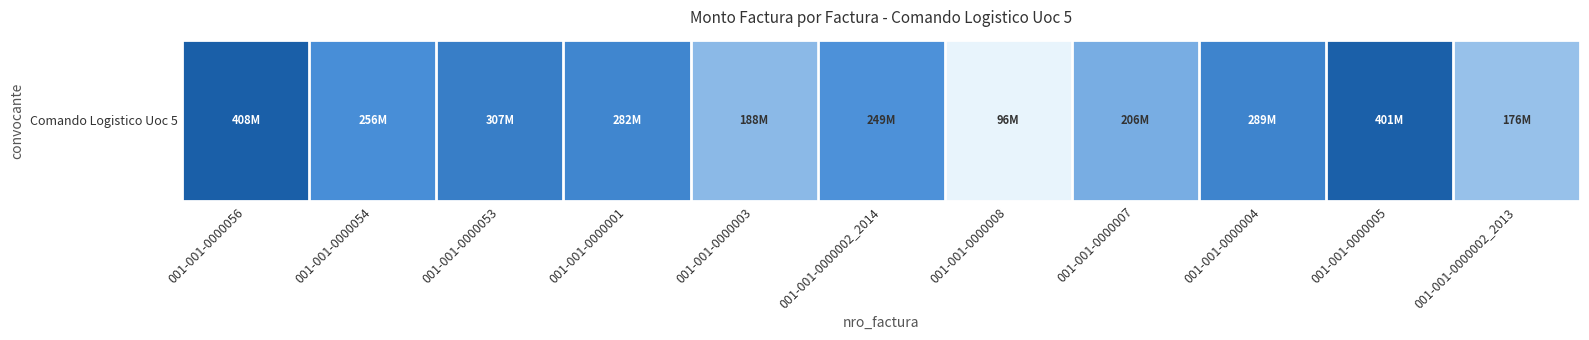

What is the minimum value shown in the chart?

96303783